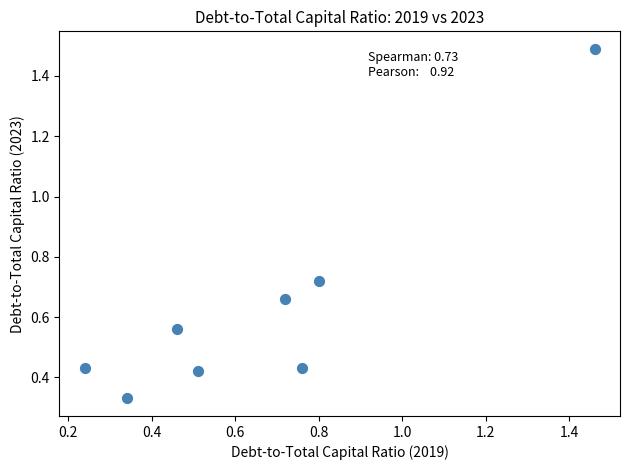

What is the range of Y values (max minus min)?

1.2